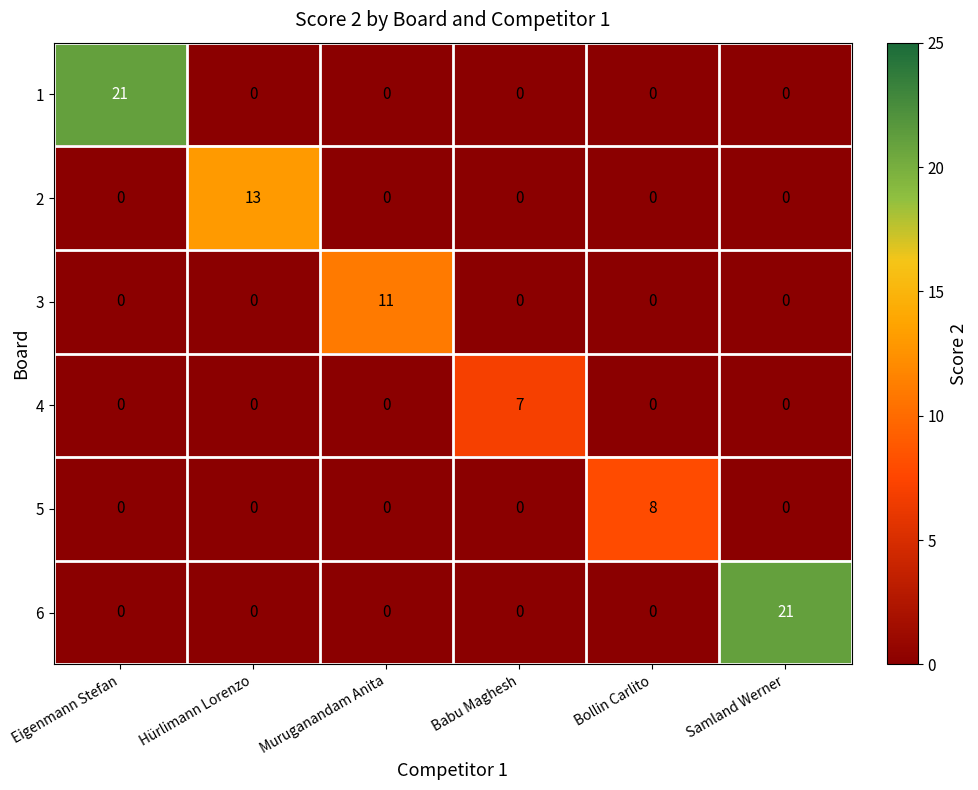

How many positive values does the 4 series have?

1